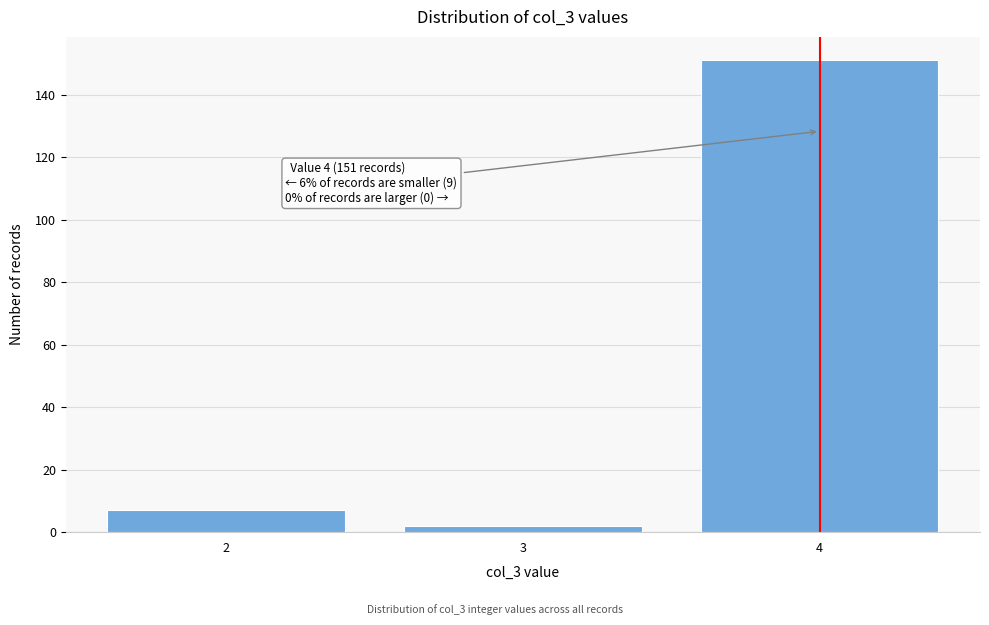

Reading left to right, transcribe all the data shown in this chart.

2=7	3=2	4=151